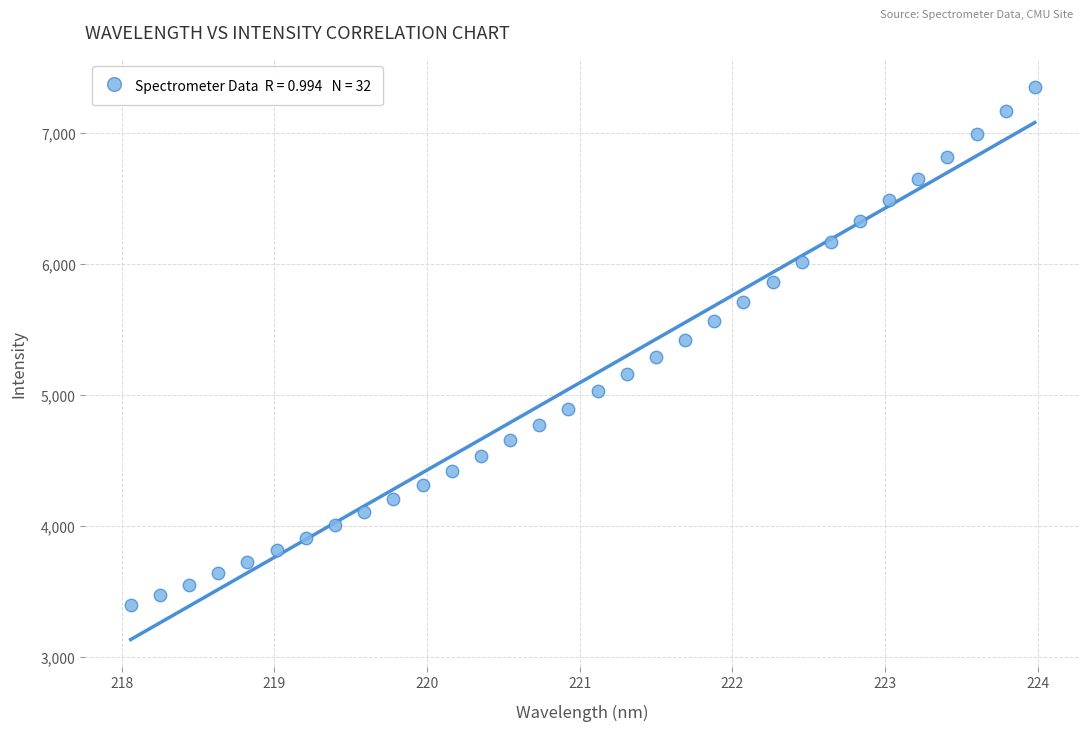

What is the range of X values (max minus min)?

5.9